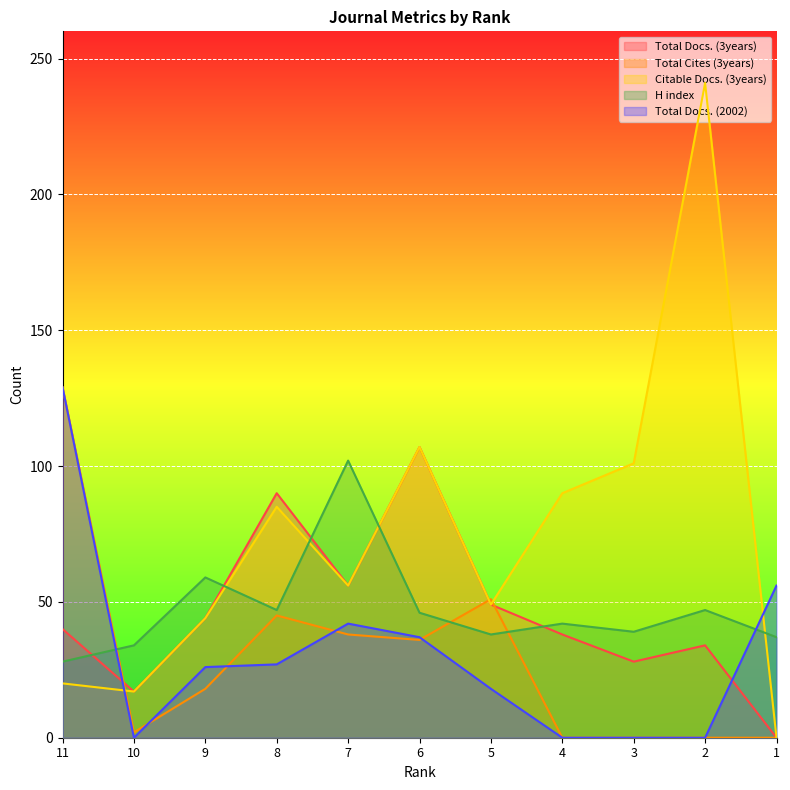

Between 6 and 1, which series saw the biggest shift?

Total Docs. (3years)